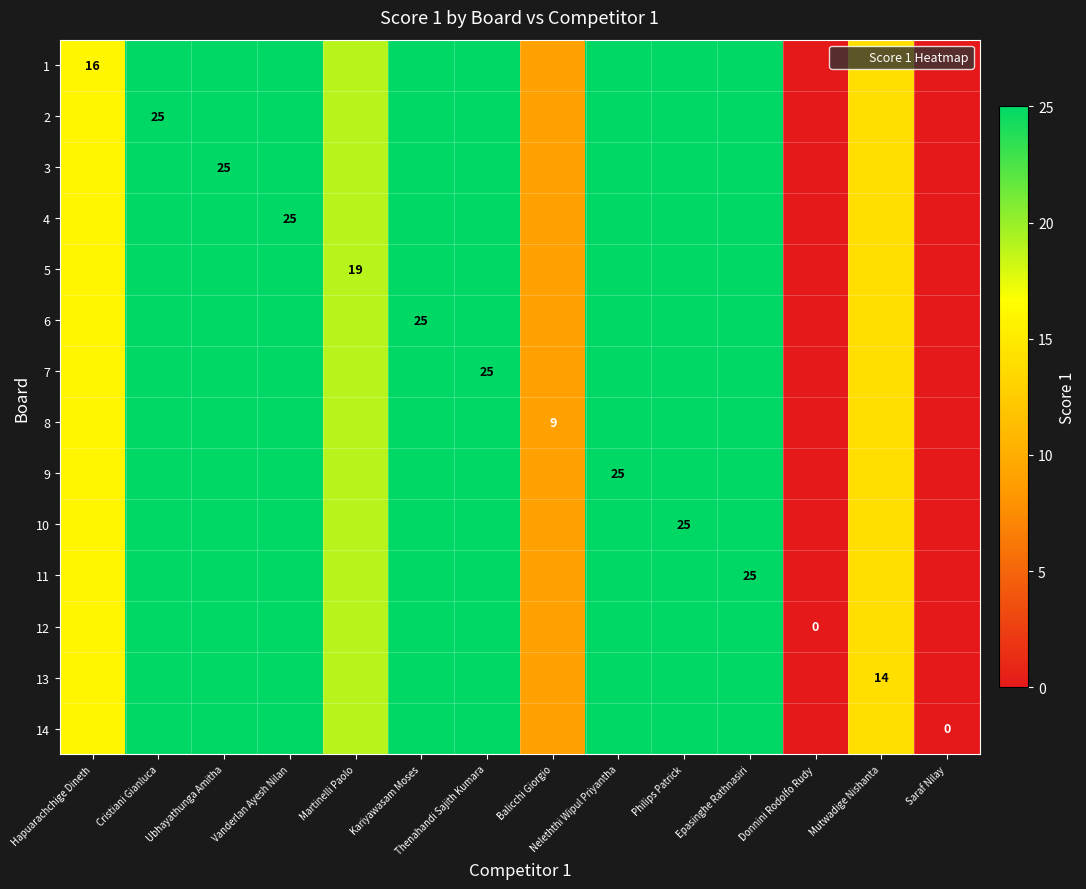

Rank the series by their maximum value, from highest to lowest.

1, 2, 3, 4, 5, 6, 7, 8, 9, 10, 11, 12, 13, 14